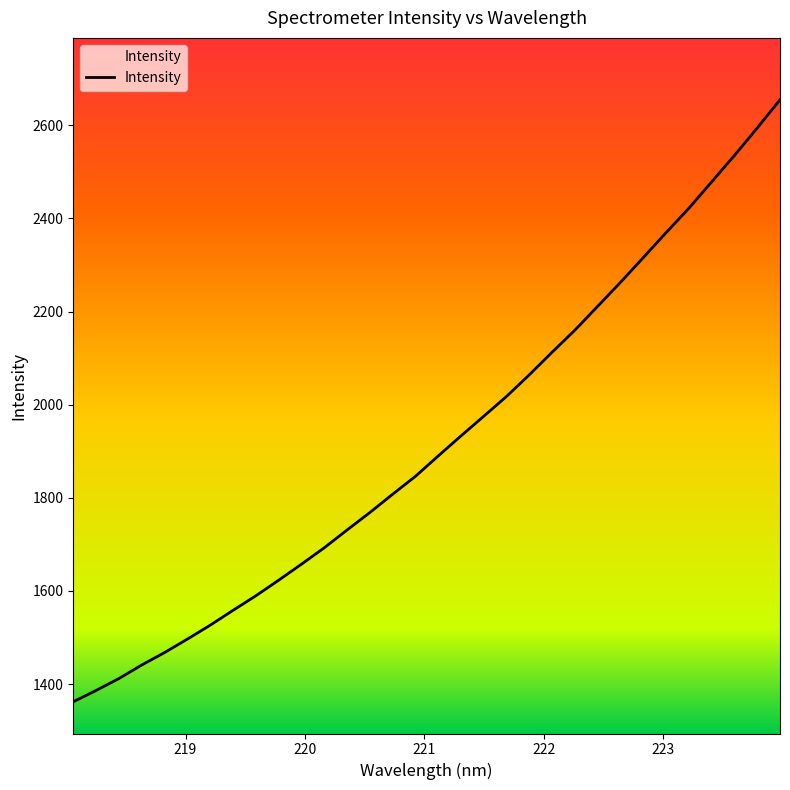

What is the minimum value shown in the chart?

1362.0